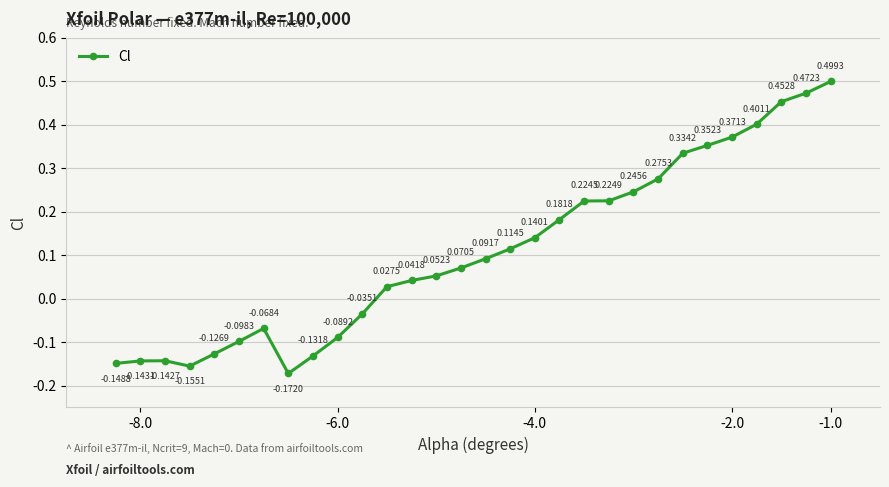

Does the chart display data point markers on the line(s)?

Yes